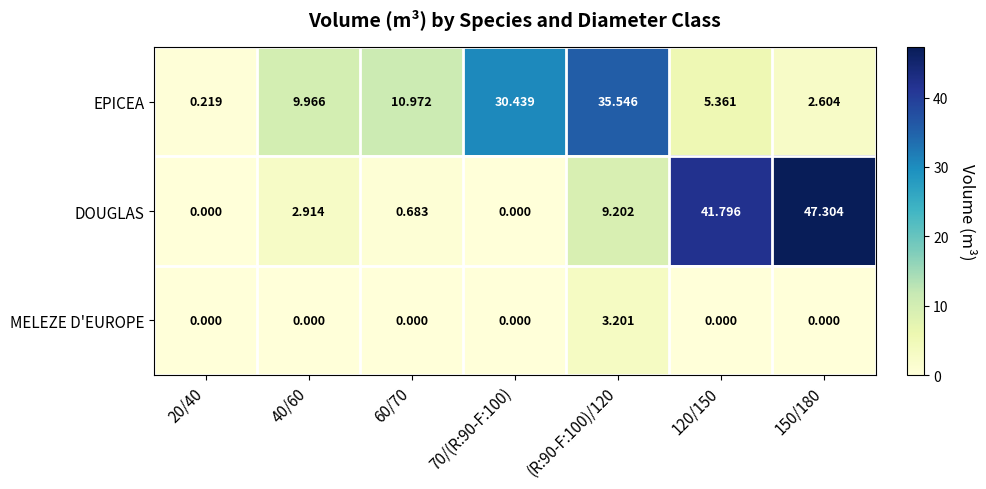

How many series are shown in this chart?

3